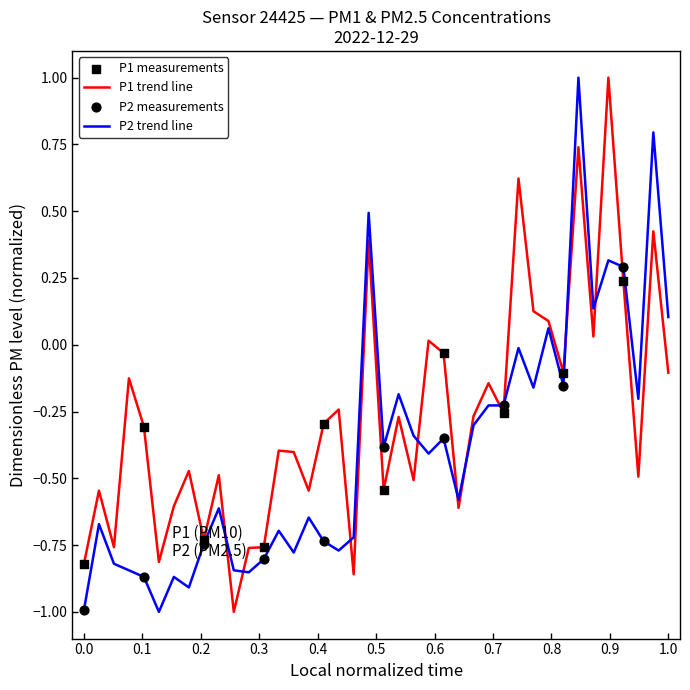

What is the smallest value displayed?

-1.0